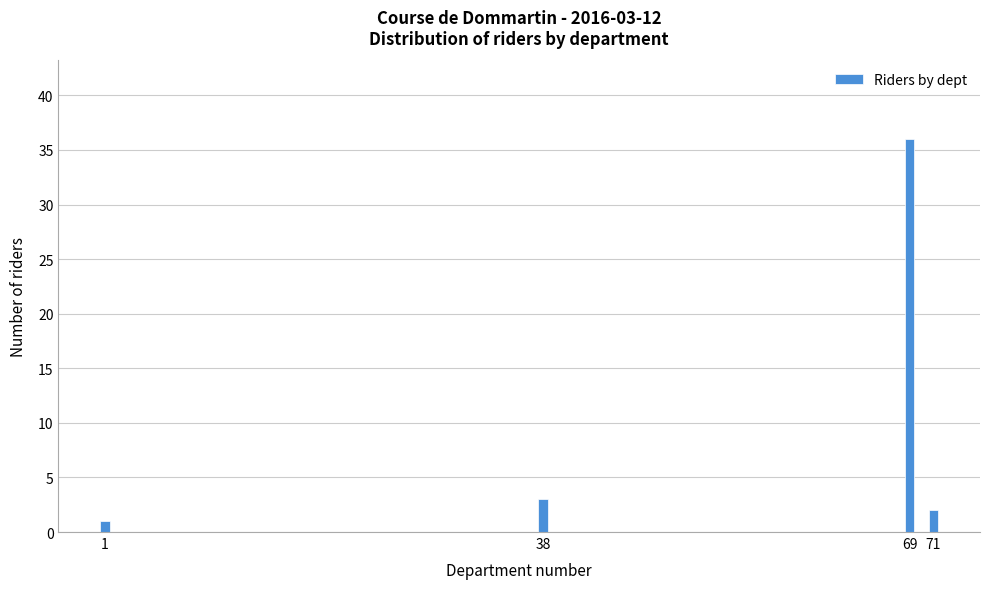

Reading left to right, extract all data points from this chart.

1=1	38=3	69=36	71=2